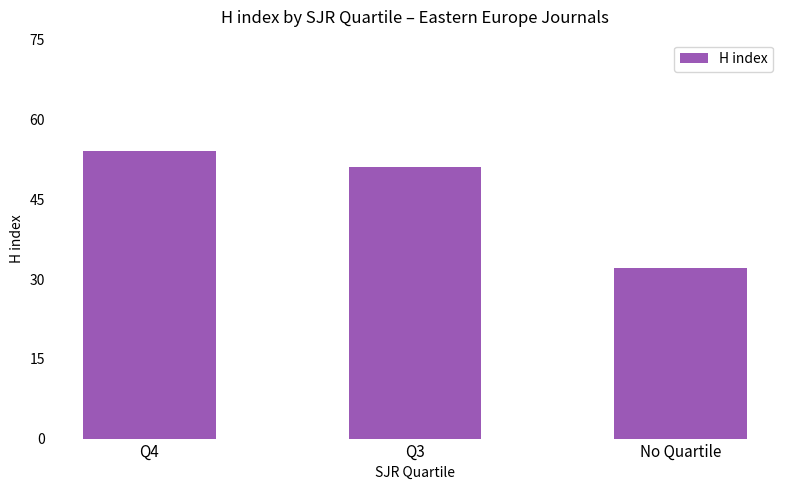

What value does the data have at Q4?

54